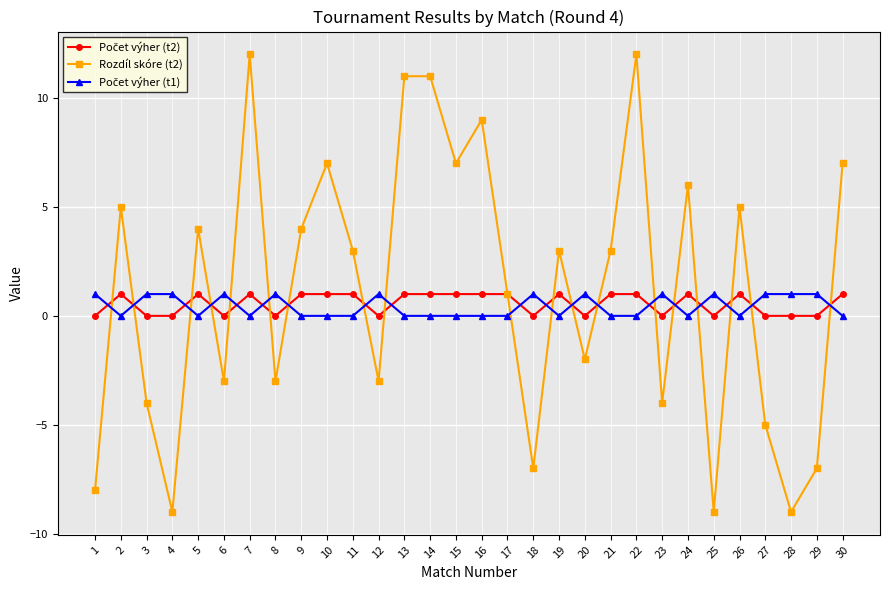

The Rozdíl skóre (t2) series shows 10 at 30. True or false?

False